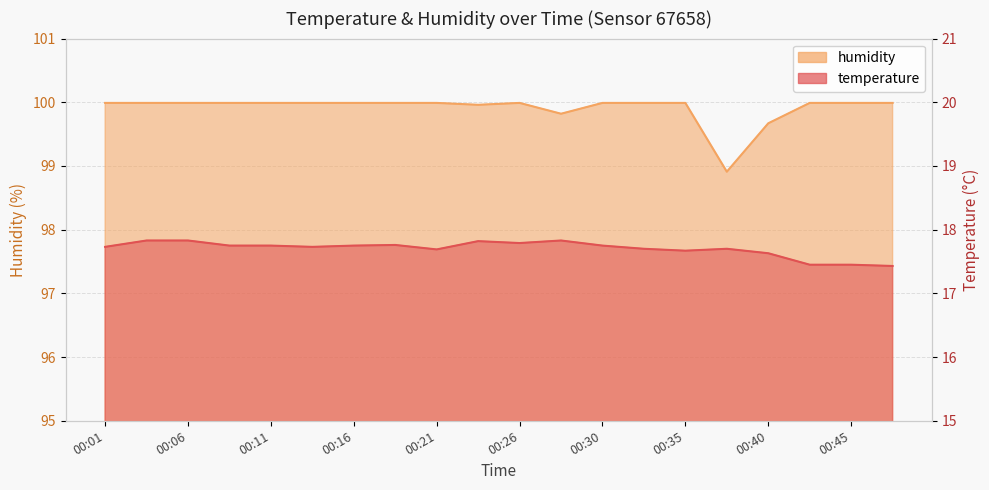

What is the sum of the temperature values at 00:16 and 00:30?

35.5